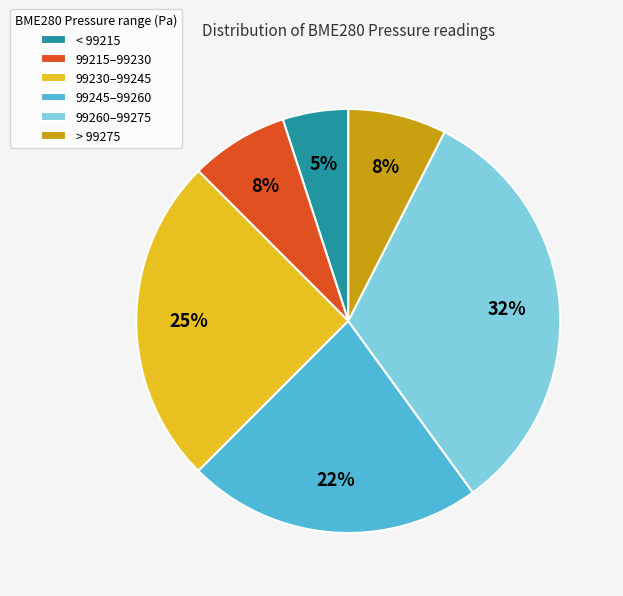

What percentage is the 99230–99245 slice, to the nearest percent?

25%